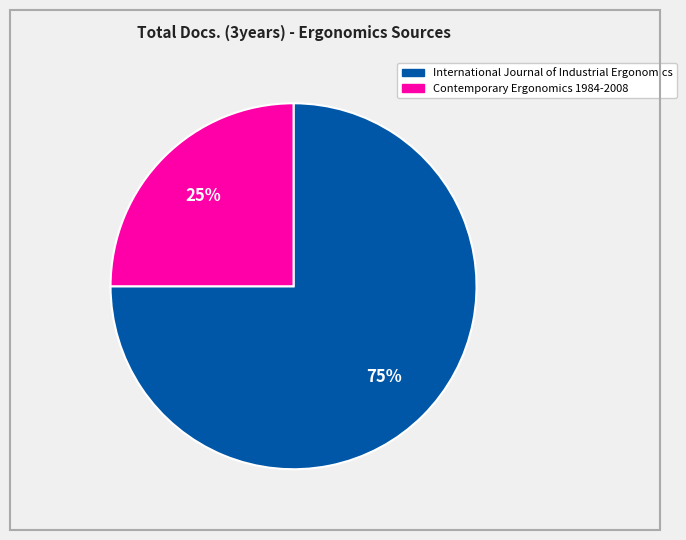

To the nearest percent, what is the combined percentage of International Journal of Industrial Ergonomics and Contemporary Ergonomics 1984-2008?

100%